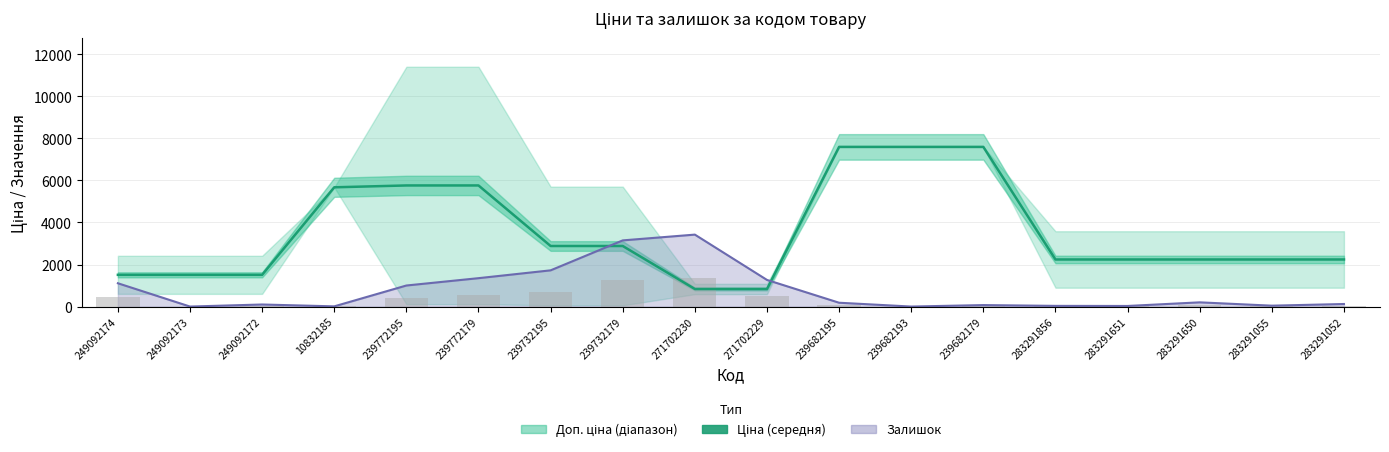

Rank the series at 239732195 from lowest to highest value.

Залишок (bar), Залишок лінія, Середня ціна